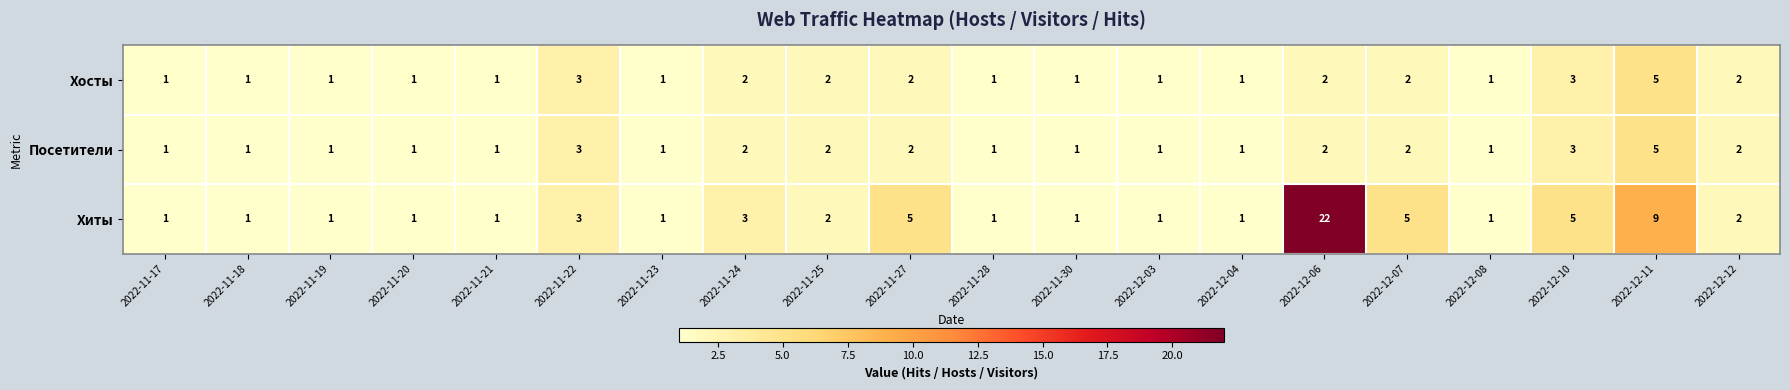

Which series changed the most between 2022-12-03 and 2022-12-06?

Хиты